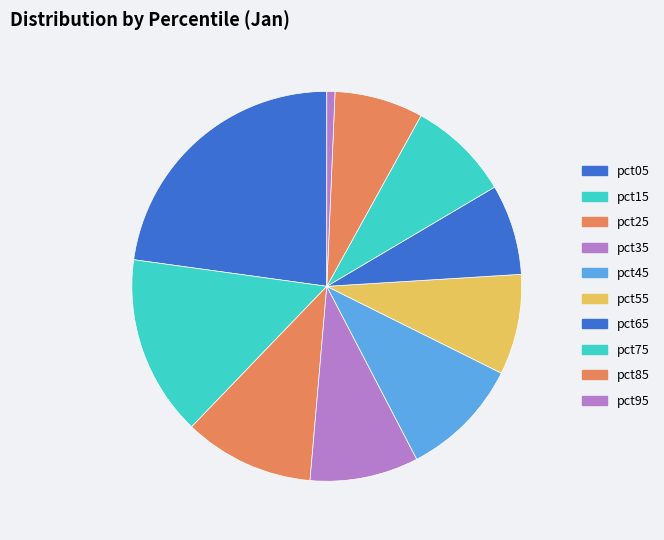

Is there a majority slice in this chart?

No